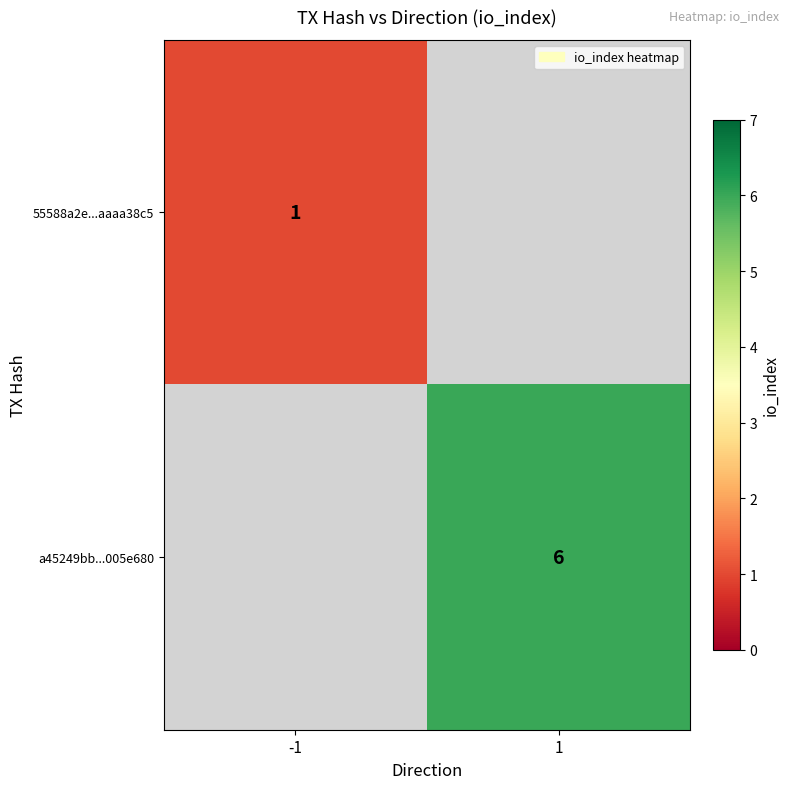

At how many categories does at least one series exceed 5?

1